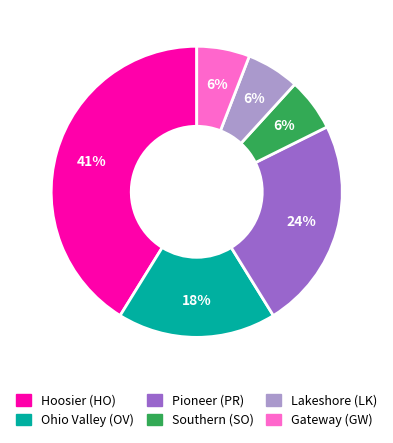

Do Hoosier (HO) and Pioneer (PR) together represent more than half of the pie?

Yes